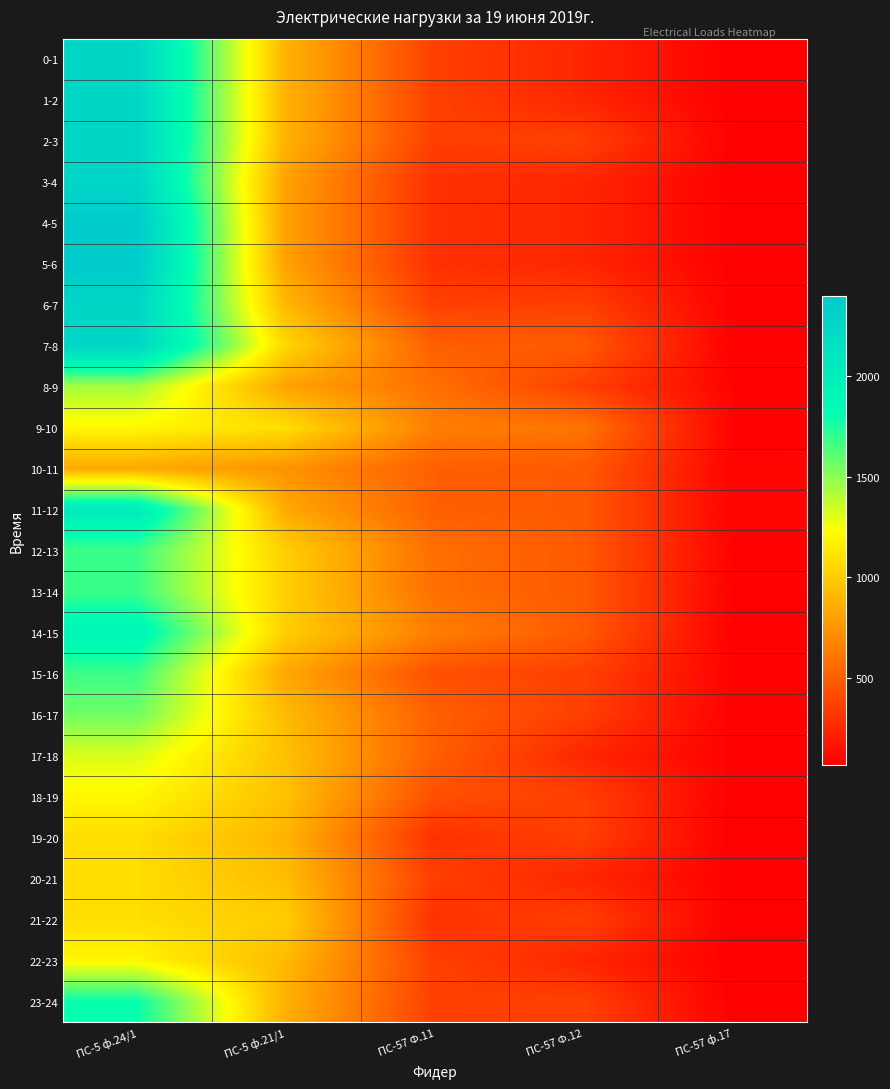

Reading left to right, transcribe all the data shown in this chart.

0-1: ПС-5 ф.24/1=2280.0	ПС-5 ф.21/1=886.0	ПС-57 Ф.11=360.0	ПС-57 Ф.12=240.0	ПС-57 ф.17=70.9
1-2: ПС-5 ф.24/1=2280.0	ПС-5 ф.21/1=886.0	ПС-57 Ф.11=360.0	ПС-57 Ф.12=240.0	ПС-57 ф.17=68.8
2-3: ПС-5 ф.24/1=2280.0	ПС-5 ф.21/1=886.0	ПС-57 Ф.11=360.0	ПС-57 Ф.12=360.0	ПС-57 ф.17=72.3
3-4: ПС-5 ф.24/1=2280.0	ПС-5 ф.21/1=806.0	ПС-57 Ф.11=288.0	ПС-57 Ф.12=240.0	ПС-57 ф.17=69.3
4-5: ПС-5 ф.24/1=2400.0	ПС-5 ф.21/1=806.0	ПС-57 Ф.11=288.0	ПС-57 Ф.12=240.0	ПС-57 ф.17=71.5
5-6: ПС-5 ф.24/1=2400.0	ПС-5 ф.21/1=806.0	ПС-57 Ф.11=288.0	ПС-57 Ф.12=240.0	ПС-57 ф.17=72.6
6-7: ПС-5 ф.24/1=2280.0	ПС-5 ф.21/1=911.0	ПС-57 Ф.11=360.0	ПС-57 Ф.12=360.0	ПС-57 ф.17=73.4
7-8: ПС-5 ф.24/1=2280.0	ПС-5 ф.21/1=1049.0	ПС-57 Ф.11=504.0	ПС-57 Ф.12=480.0	ПС-57 ф.17=71.2
8-9: ПС-5 ф.24/1=1440.0	ПС-5 ф.21/1=815.0	ПС-57 Ф.11=576.0	ПС-57 Ф.12=360.0	ПС-57 ф.17=84.1
9-10: ПС-5 ф.24/1=1200.0	ПС-5 ф.21/1=1084.0	ПС-57 Ф.11=648.0	ПС-57 Ф.12=600.0	ПС-57 ф.17=81.4
10-11: ПС-5 ф.24/1=840.0	ПС-5 ф.21/1=740.0	ПС-57 Ф.11=504.0	ПС-57 Ф.12=480.0	ПС-57 ф.17=85.8
11-12: ПС-5 ф.24/1=2040.0	ПС-5 ф.21/1=844.0	ПС-57 Ф.11=504.0	ПС-57 Ф.12=480.0	ПС-57 ф.17=86.7
12-13: ПС-5 ф.24/1=1680.0	ПС-5 ф.21/1=1011.0	ПС-57 Ф.11=576.0	ПС-57 Ф.12=480.0	ПС-57 ф.17=81.5
13-14: ПС-5 ф.24/1=1680.0	ПС-5 ф.21/1=1012.0	ПС-57 Ф.11=576.0	ПС-57 Ф.12=480.0	ПС-57 ф.17=74.6
14-15: ПС-5 ф.24/1=1920.0	ПС-5 ф.21/1=1011.0	ПС-57 Ф.11=648.0	ПС-57 Ф.12=480.0	ПС-57 ф.17=74.9
15-16: ПС-5 ф.24/1=1680.0	ПС-5 ф.21/1=833.0	ПС-57 Ф.11=432.0	ПС-57 Ф.12=360.0	ПС-57 ф.17=76.0
16-17: ПС-5 ф.24/1=1560.0	ПС-5 ф.21/1=921.0	ПС-57 Ф.11=504.0	ПС-57 Ф.12=360.0	ПС-57 ф.17=74.6
17-18: ПС-5 ф.24/1=1320.0	ПС-5 ф.21/1=948.0	ПС-57 Ф.11=504.0	ПС-57 Ф.12=240.0	ПС-57 ф.17=75.5
18-19: ПС-5 ф.24/1=1200.0	ПС-5 ф.21/1=948.0	ПС-57 Ф.11=432.0	ПС-57 Ф.12=360.0	ПС-57 ф.17=68.5
19-20: ПС-5 ф.24/1=1080.0	ПС-5 ф.21/1=893.0	ПС-57 Ф.11=288.0	ПС-57 Ф.12=360.0	ПС-57 ф.17=66.7
20-21: ПС-5 ф.24/1=1080.0	ПС-5 ф.21/1=929.0	ПС-57 Ф.11=360.0	ПС-57 Ф.12=240.0	ПС-57 ф.17=70.6
21-22: ПС-5 ф.24/1=1080.0	ПС-5 ф.21/1=1009.0	ПС-57 Ф.11=288.0	ПС-57 Ф.12=360.0	ПС-57 ф.17=65.7
22-23: ПС-5 ф.24/1=1200.0	ПС-5 ф.21/1=914.0	ПС-57 Ф.11=360.0	ПС-57 Ф.12=240.0	ПС-57 ф.17=66.2
23-24: ПС-5 ф.24/1=1800.0	ПС-5 ф.21/1=871.0	ПС-57 Ф.11=360.0	ПС-57 Ф.12=360.0	ПС-57 ф.17=70.0